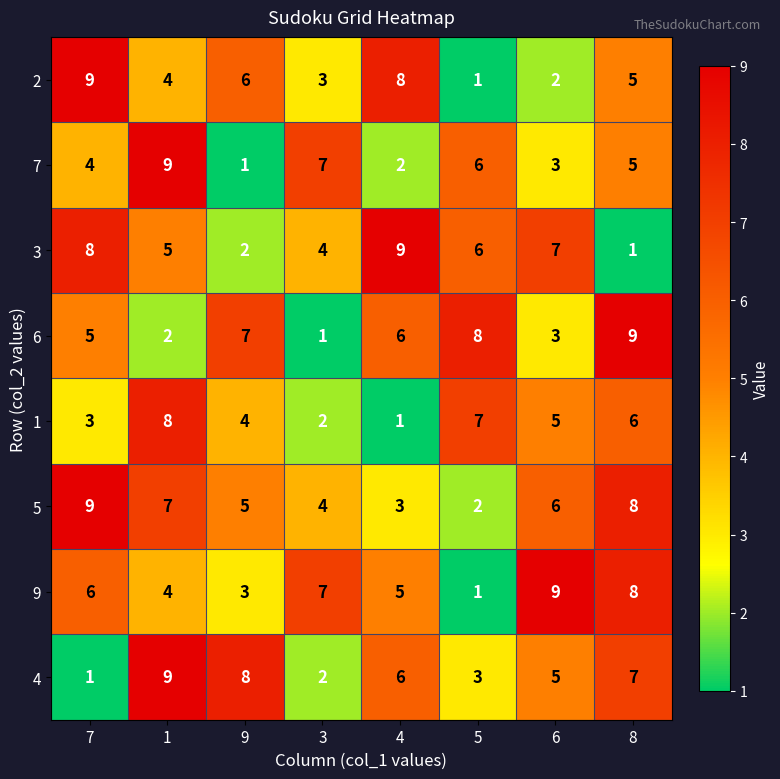

Which series has the largest total across all categories?

5